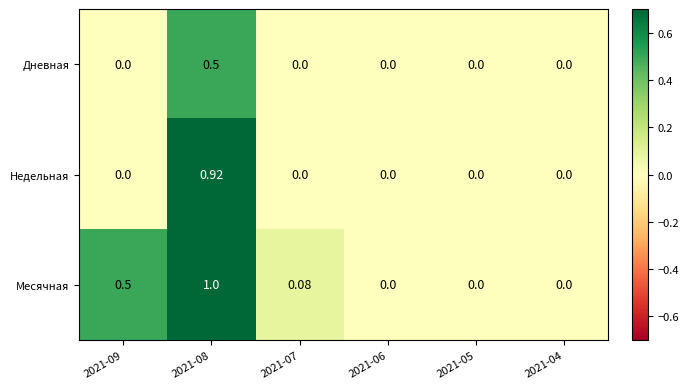

Which series has the largest total across all categories?

Месячная